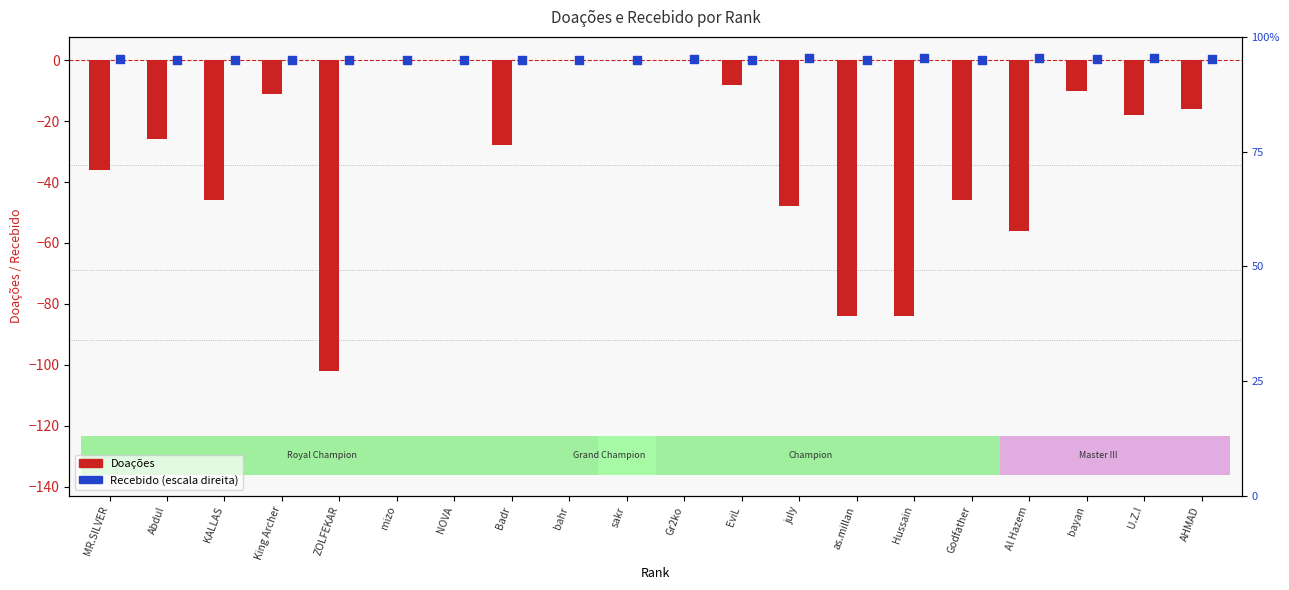

At how many categories does at least one series exceed -22?

20